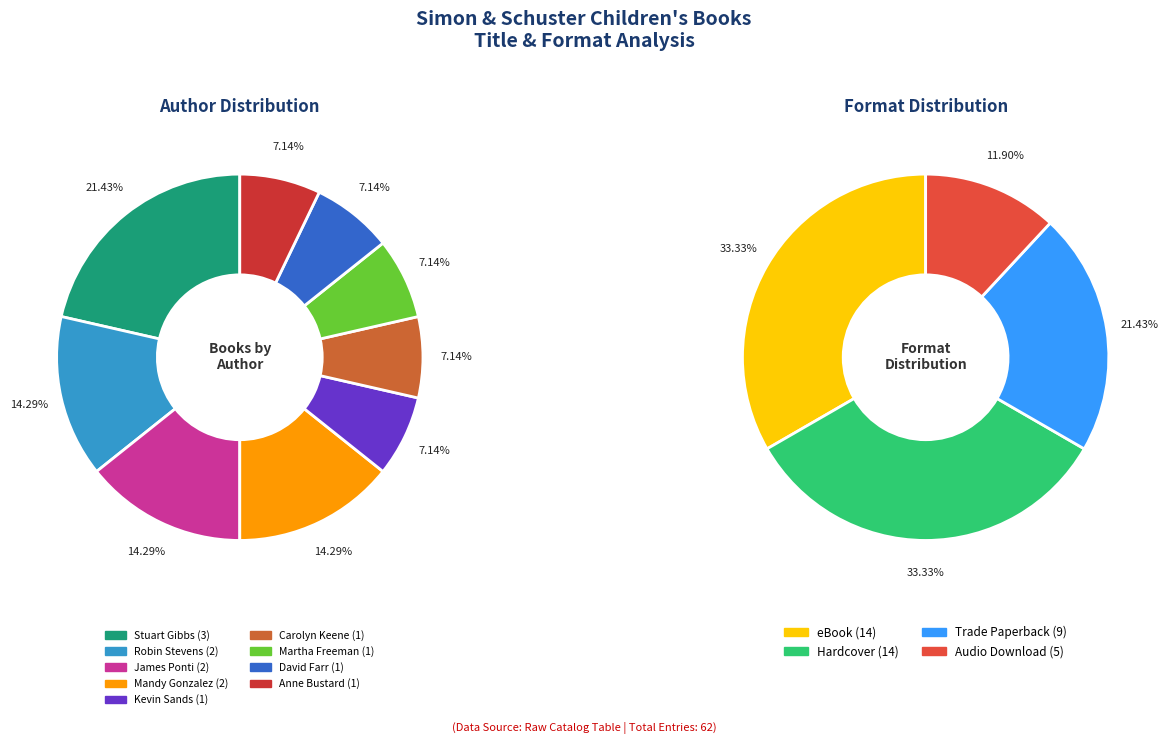

To the nearest percent, what percentage of the pie is Anne Bustard?

7%